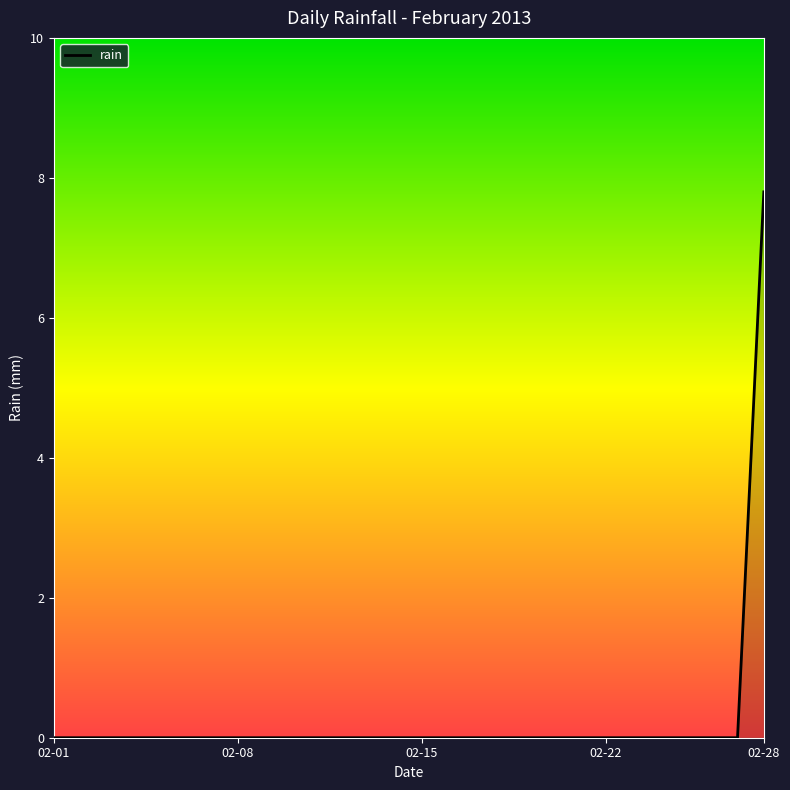

What is the greatest value displayed?

7.8